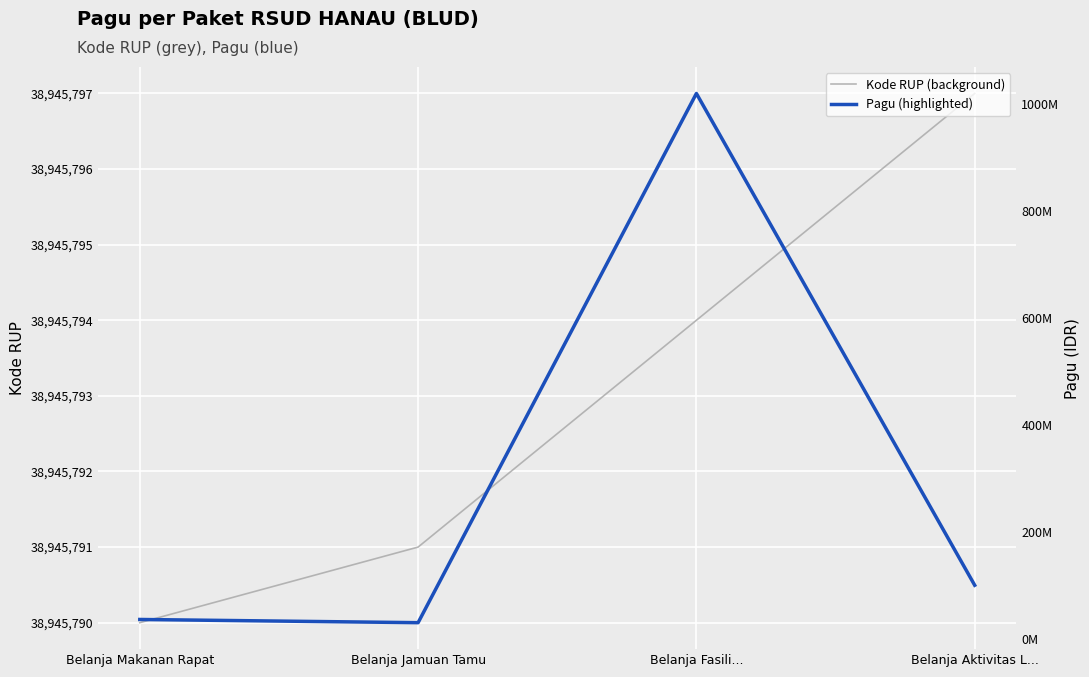

Between which two adjacent categories do Kode RUP (background) and Pagu (highlighted) first intersect?

Belanja Jamuan Tamu and Belanja Fasili...